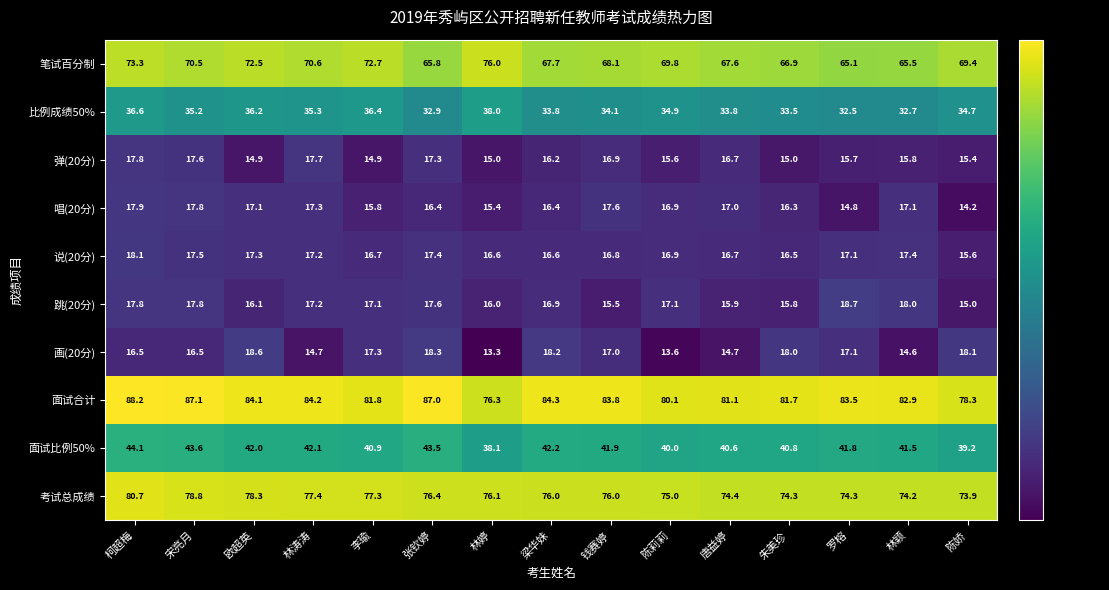

What is the sum of the 跳(20分) values at 张钦婷 and 宋亮月?

35.4